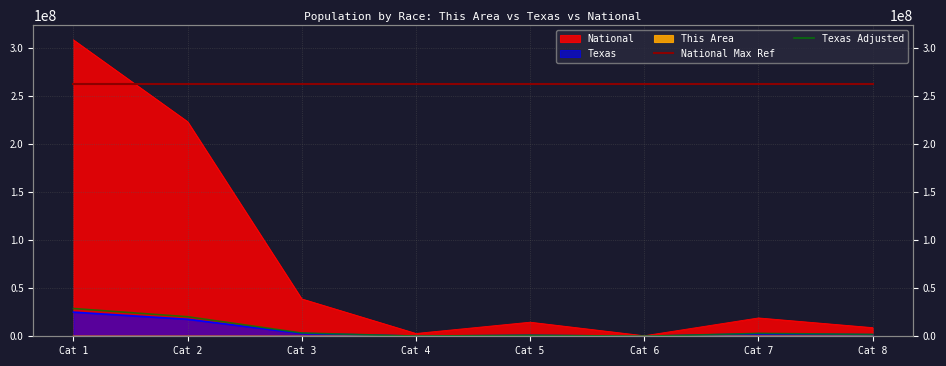

What is the average value of the National Max Ref series?

262433707.3